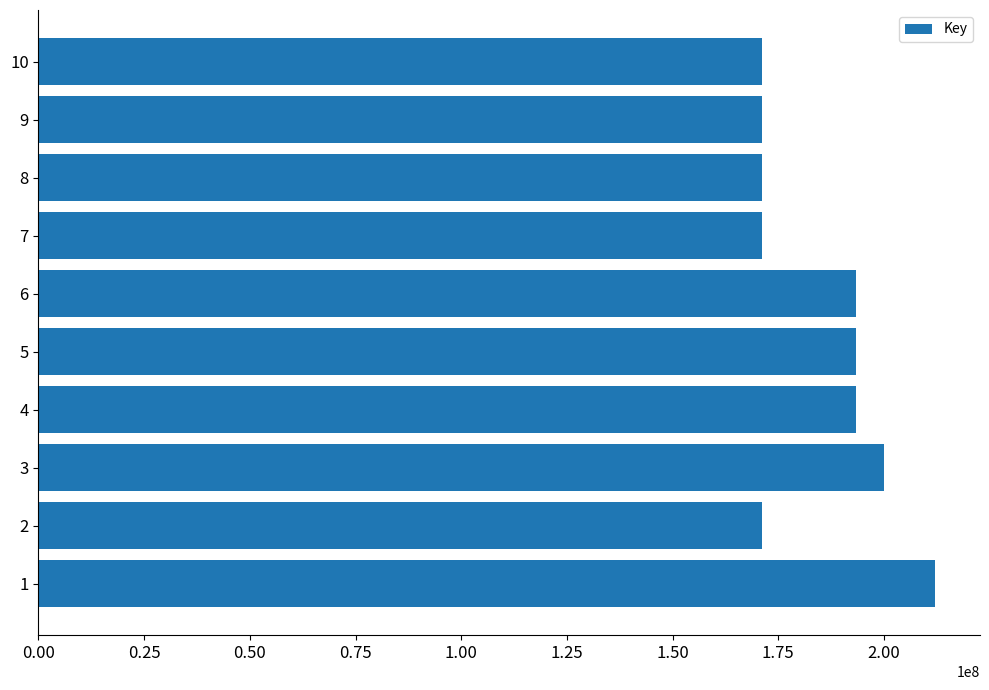

The value at 7 is 171102277. True or false?

True